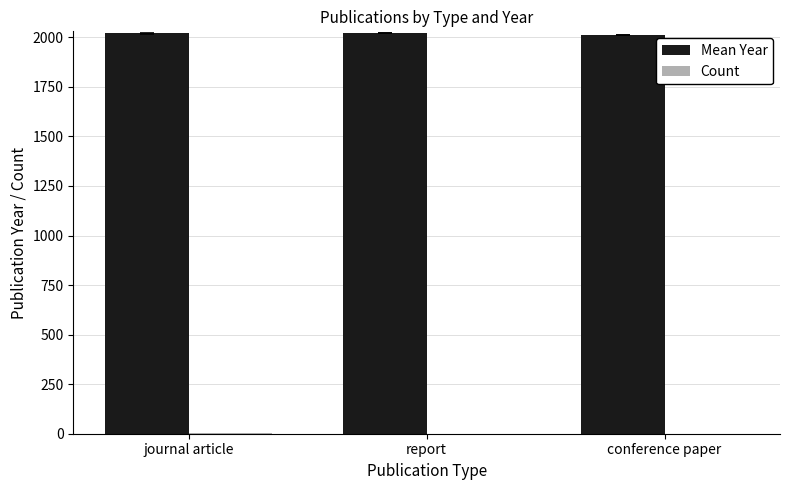

Does the chart contain stacked bars?

No